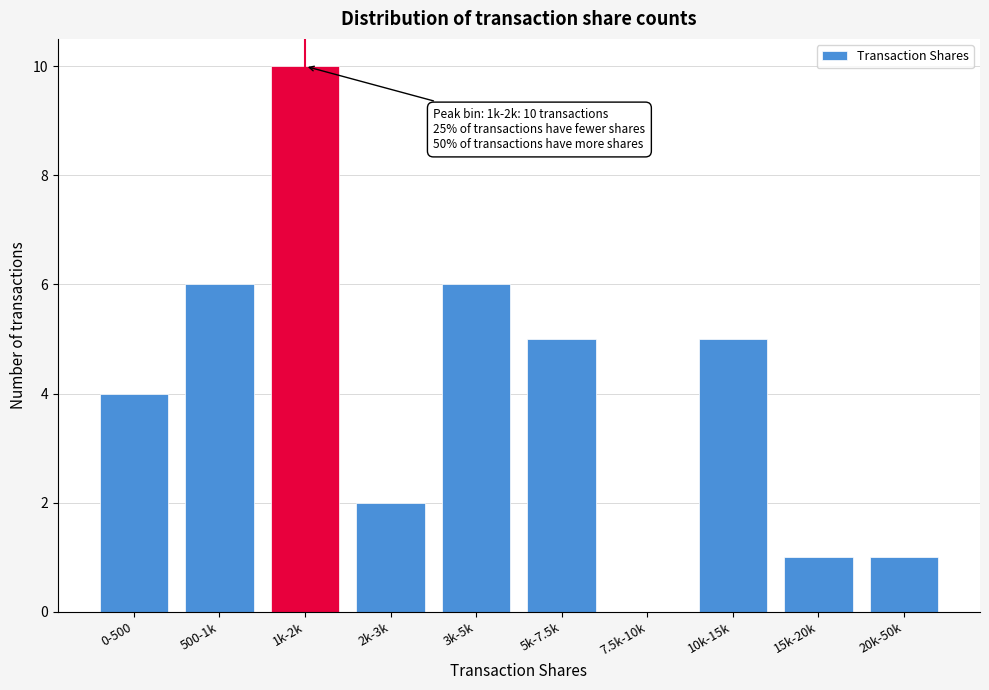

Reading left to right, what are all the values shown in this chart?

0-500=4	500-1k=6	1k-2k=10	2k-3k=2	3k-5k=6	5k-7.5k=5	7.5k-10k=0	10k-15k=5	15k-20k=1	20k-50k=1